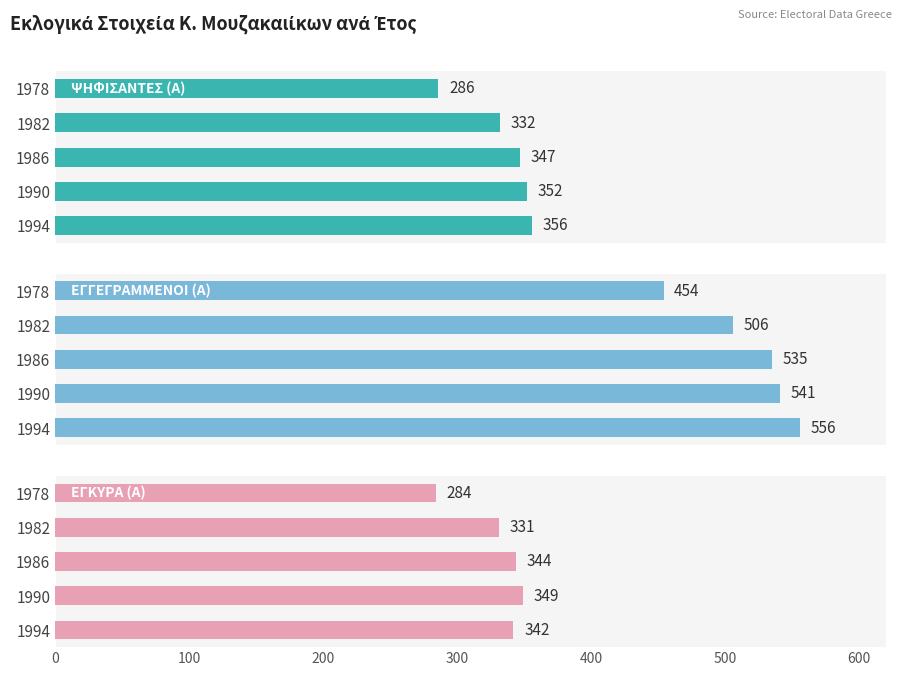

What is the average value of the ΨΗΦΙΣΑΝΤΕΣ (Α) series?

335